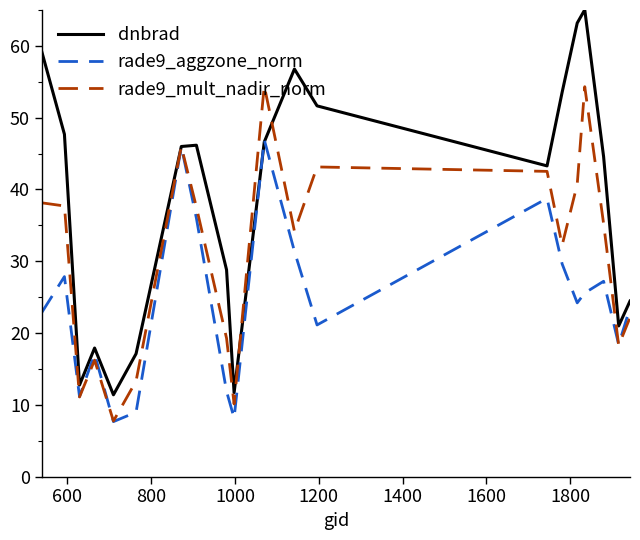

How many lines are shown in the chart?

3